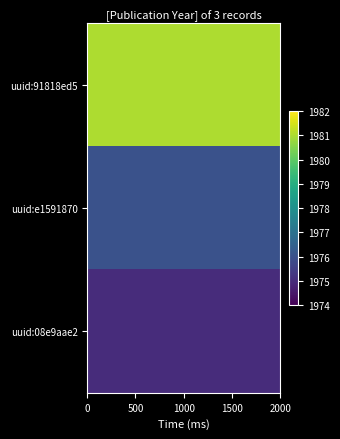

Reading left to right, list all the values displayed in this chart.

uuid:91818ed5: 1981	1981	1981	1981	1981	1981	1981	1981	1981	1981
uuid:e1591870: 1976	1976	1976	1976	1976	1976	1976	1976	1976	1976
uuid:08e9aae2: 1975	1975	1975	1975	1975	1975	1975	1975	1975	1975